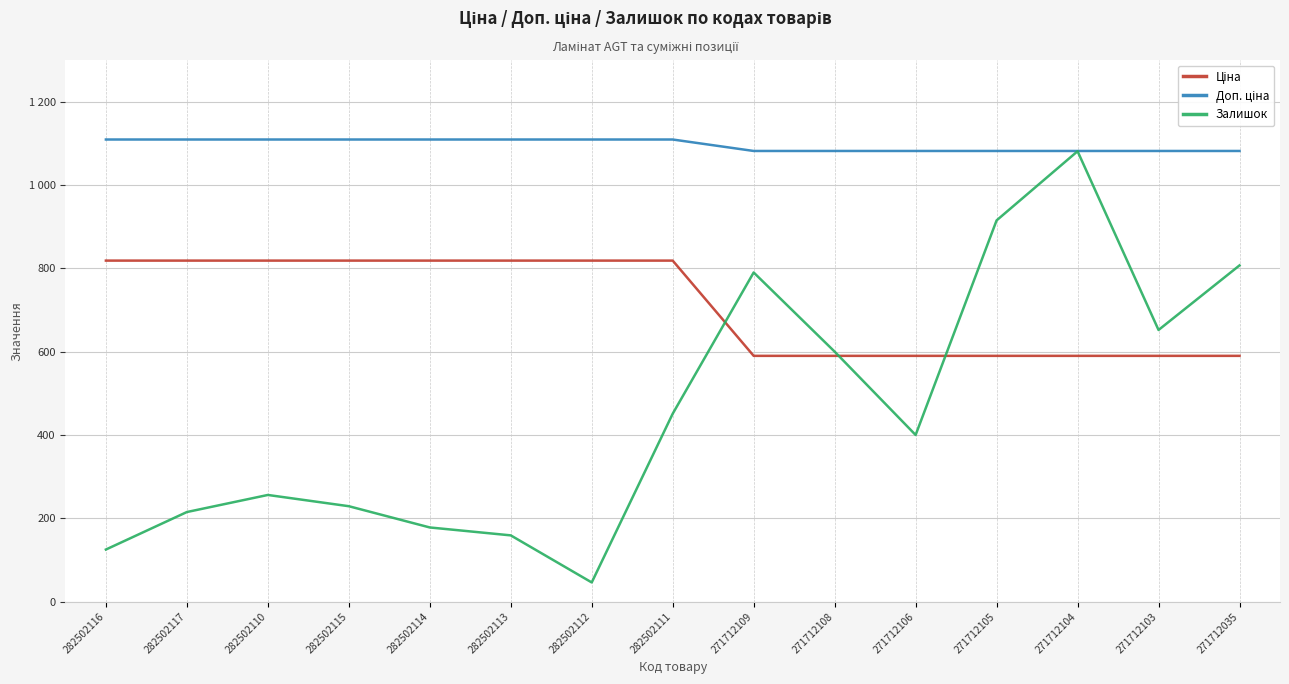

What is the lowest value of the Ціна series?

589.9